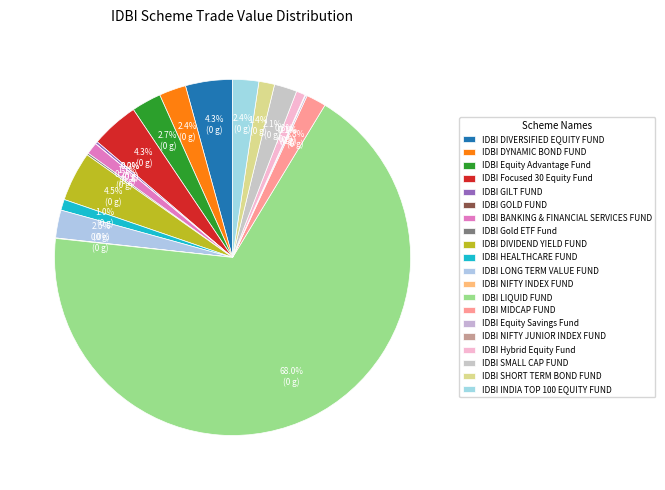

Is it true that IDBI DYNAMIC BOND FUND is 17% of the pie?

False